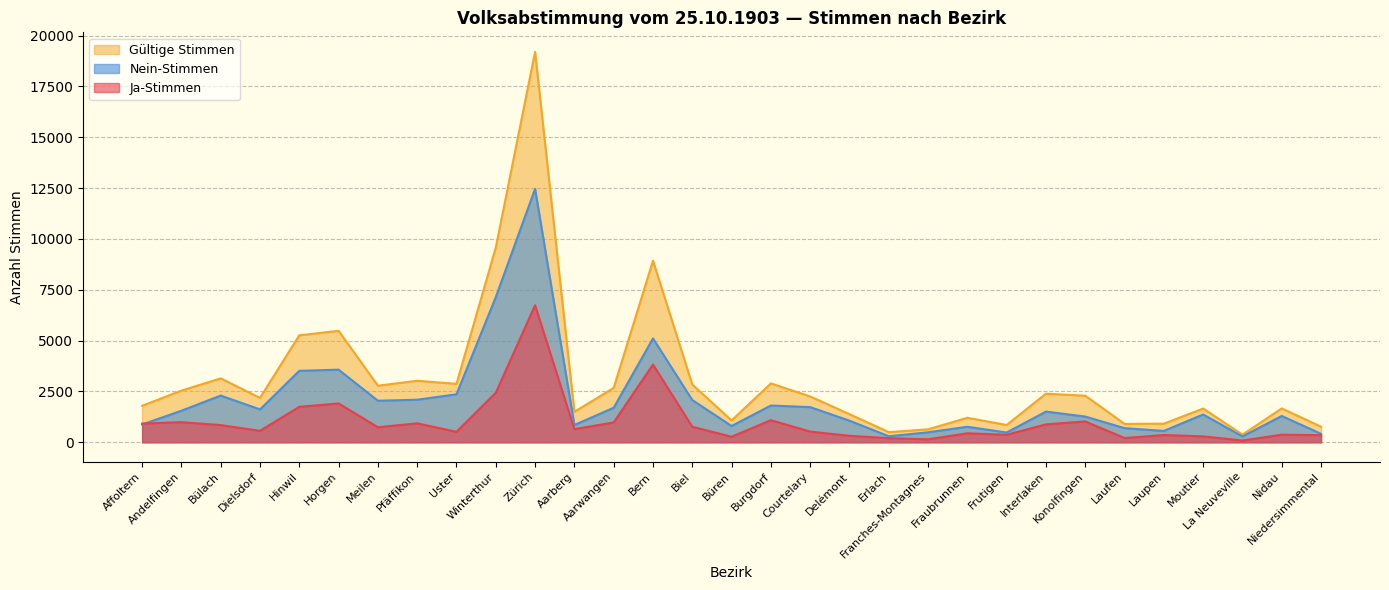

At Laupen, list the series in order from largest to smallest.

Gültige Stimmen, Nein-Stimmen, Ja-Stimmen